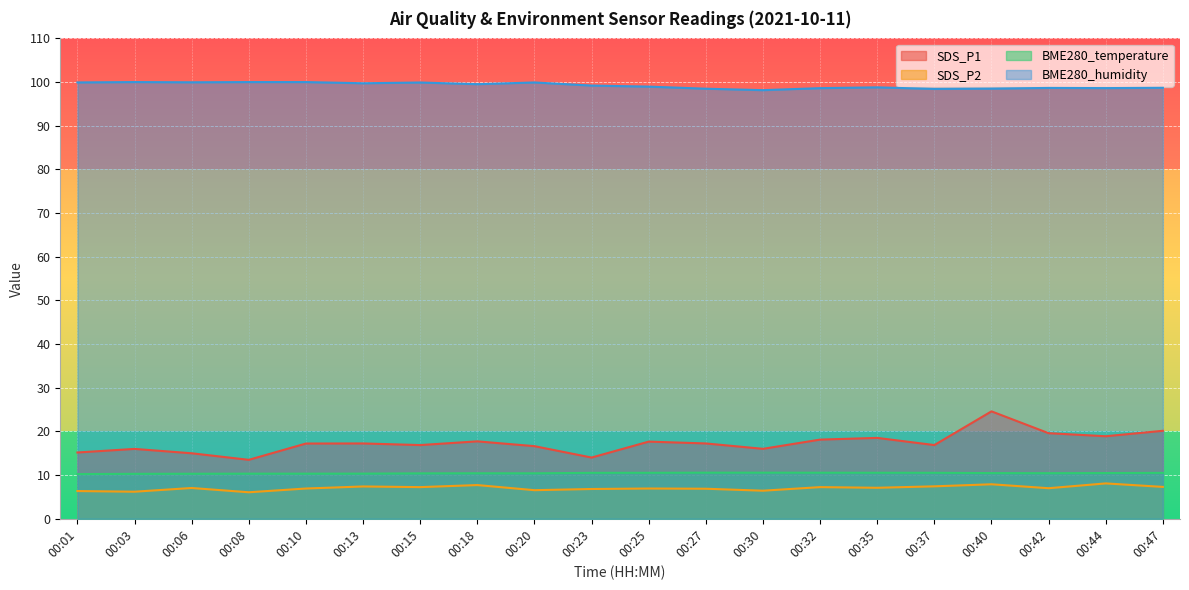

Between 00:32 and 00:35, which series saw the biggest shift?

SDS_P1